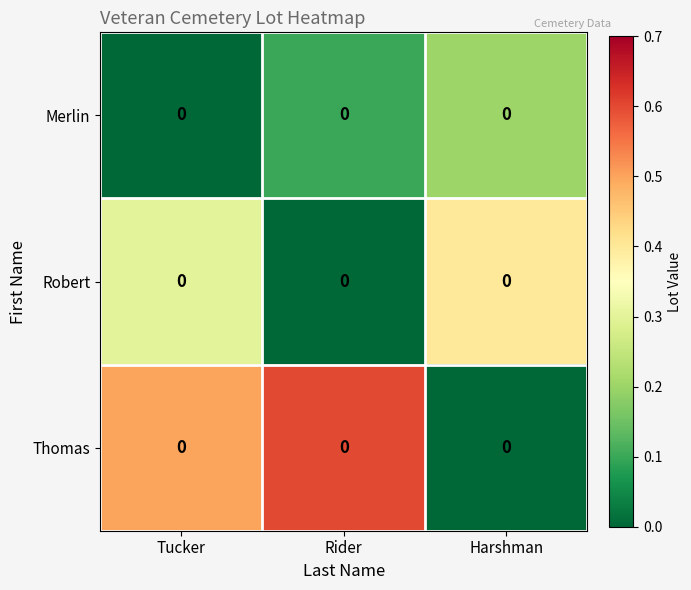

Which has a higher value, Tucker or Harshman?

Harshman